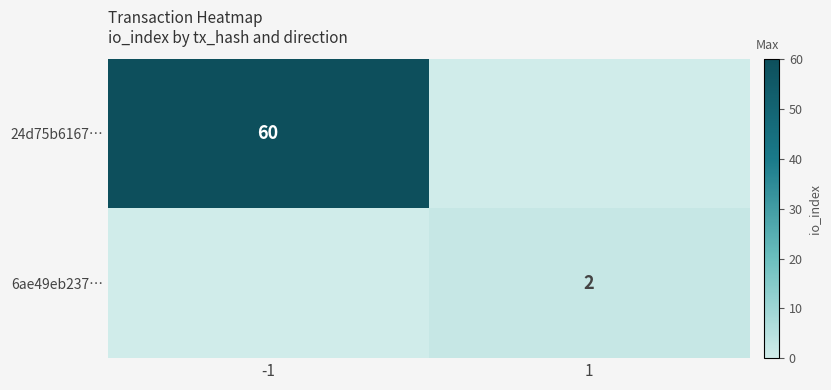

Between 1 and -1, which is larger?

-1